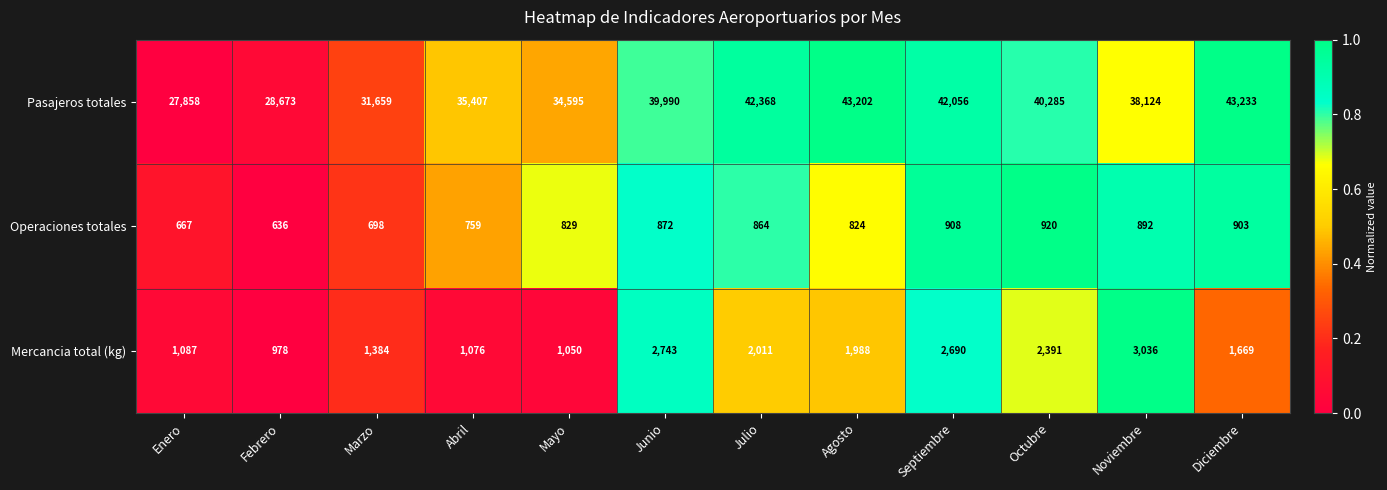

Which series has the largest total across all categories?

Pasajeros totales